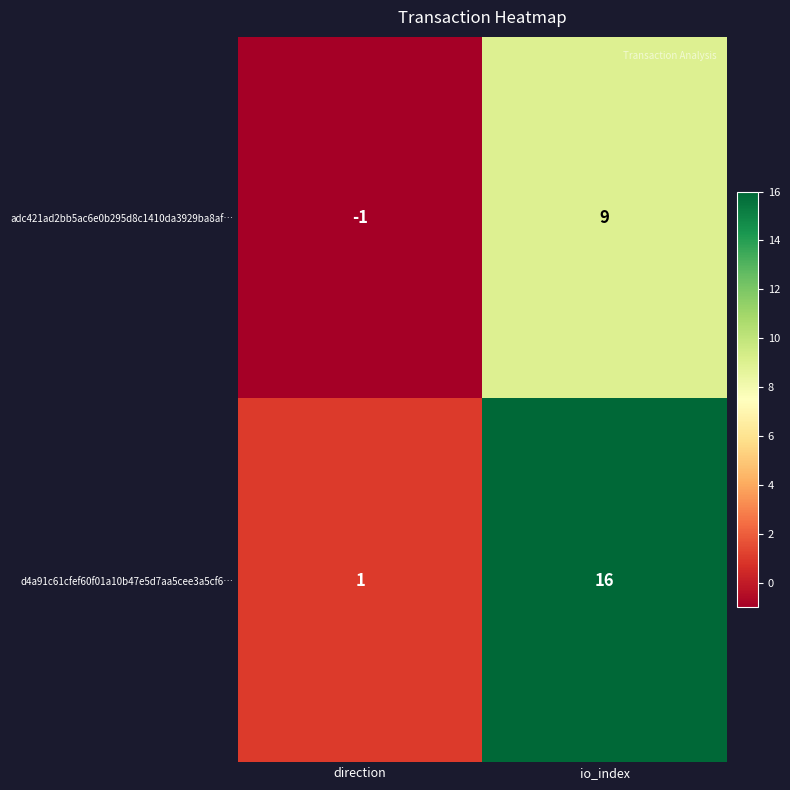

Rank the series by their maximum value, from highest to lowest.

d4a91c61cfef60f01a10b47e5d7aa5cee3a5cf6…, adc421ad2bb5ac6e0b295d8c1410da3929ba8af…